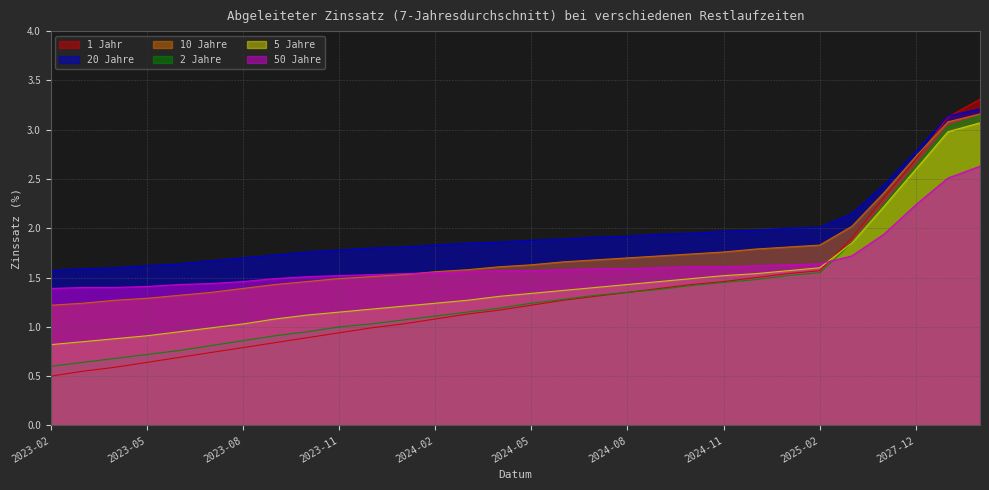

Between which two adjacent categories do 10 Jahre and 1 Jahr first intersect?

2027-12 and 2028-12